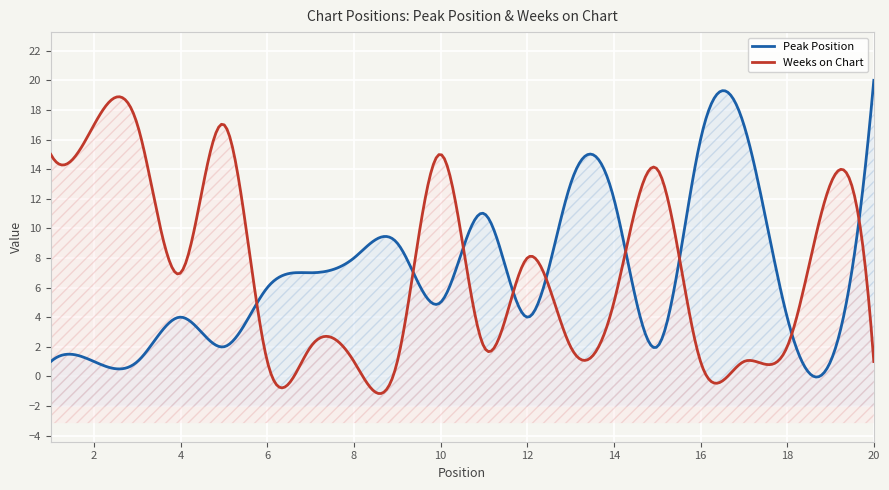

Between 4 and 12, which is larger?

4